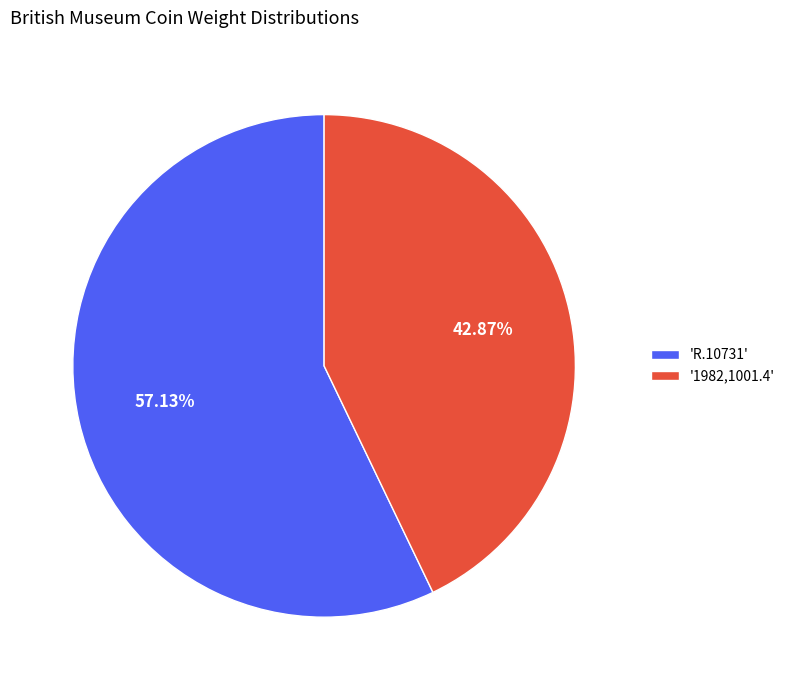

Which category has the biggest portion of the pie?

'R.10731'